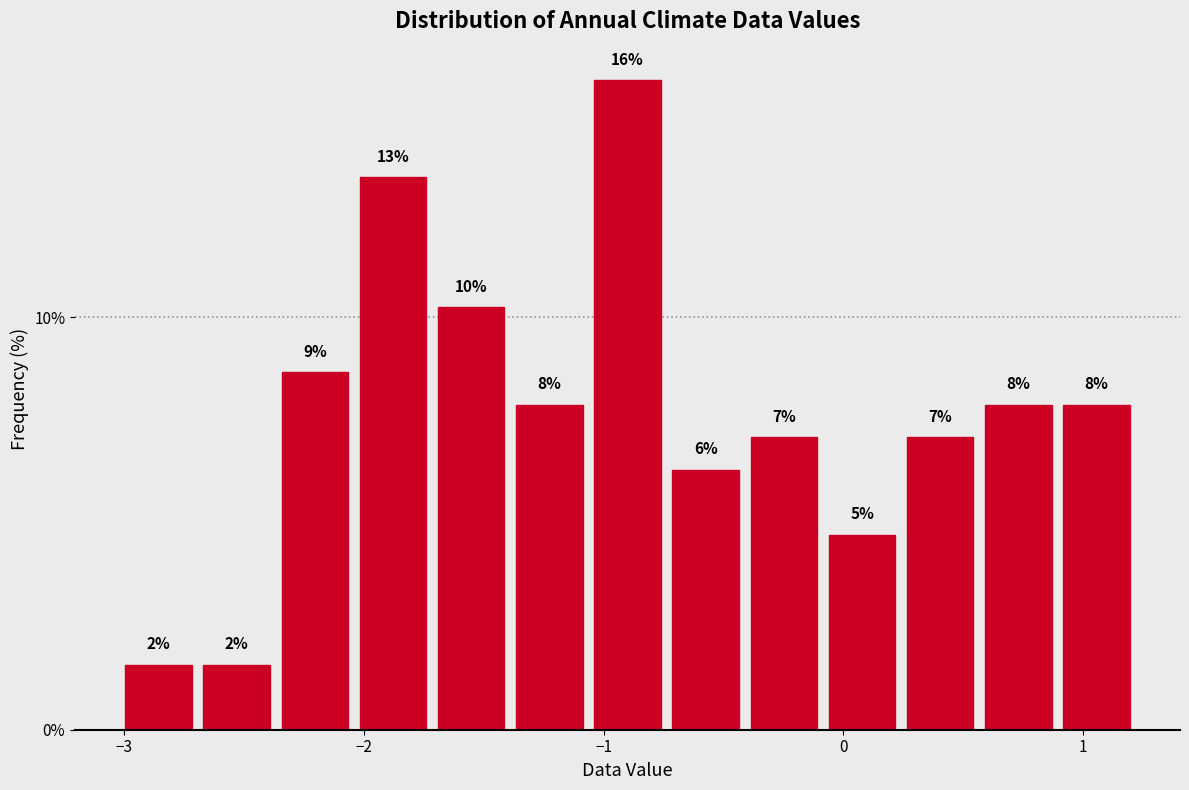

Around what value on the x-axis is the tallest bar? Give the approximate position of its centre, as read against the axis.

-0.9